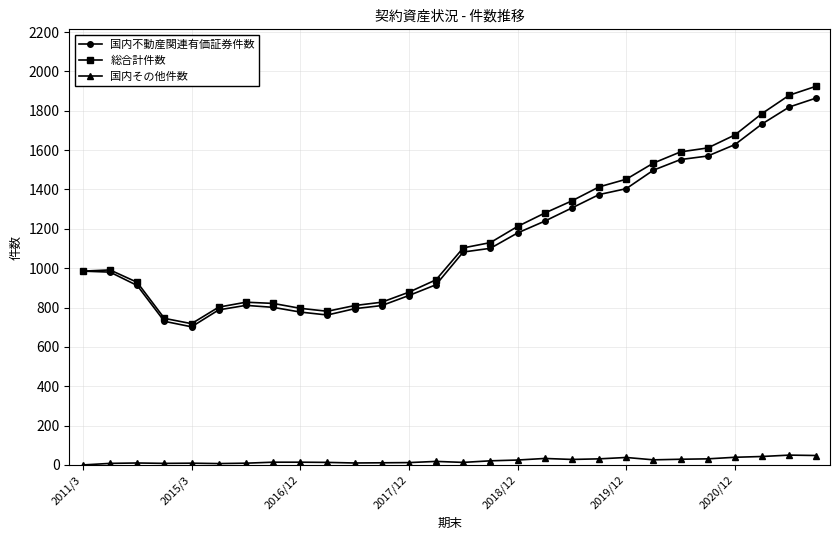

True or false: 総合計件数 has more than 1 points higher than both neighbors.

True